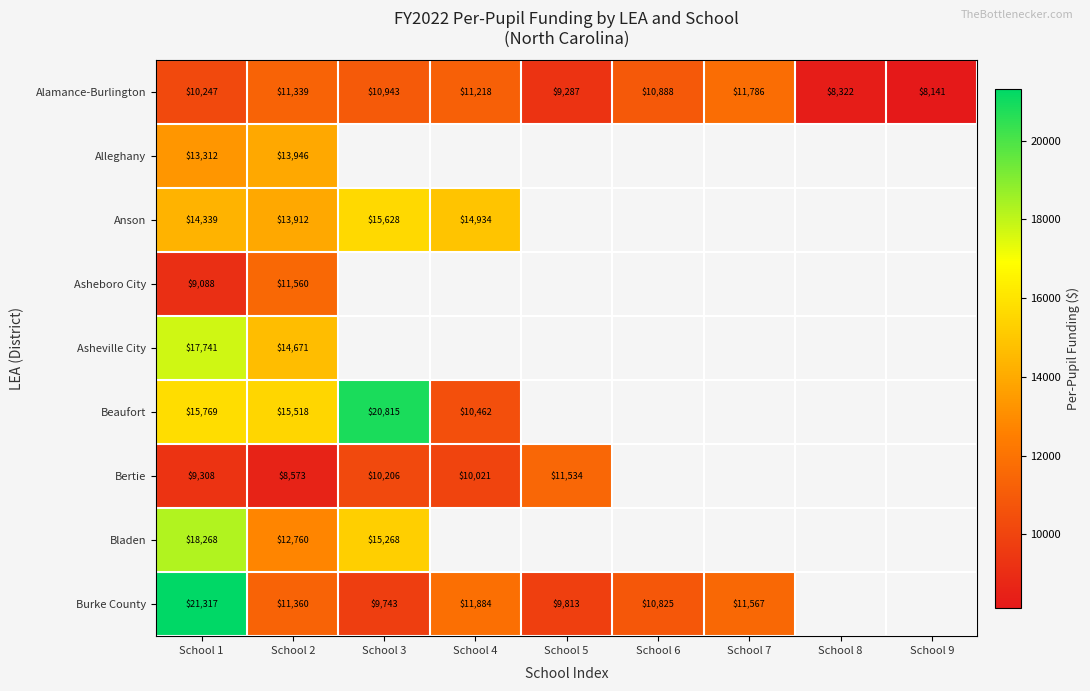

The Burke County series shows 15849.4 at School 2. True or false?

False